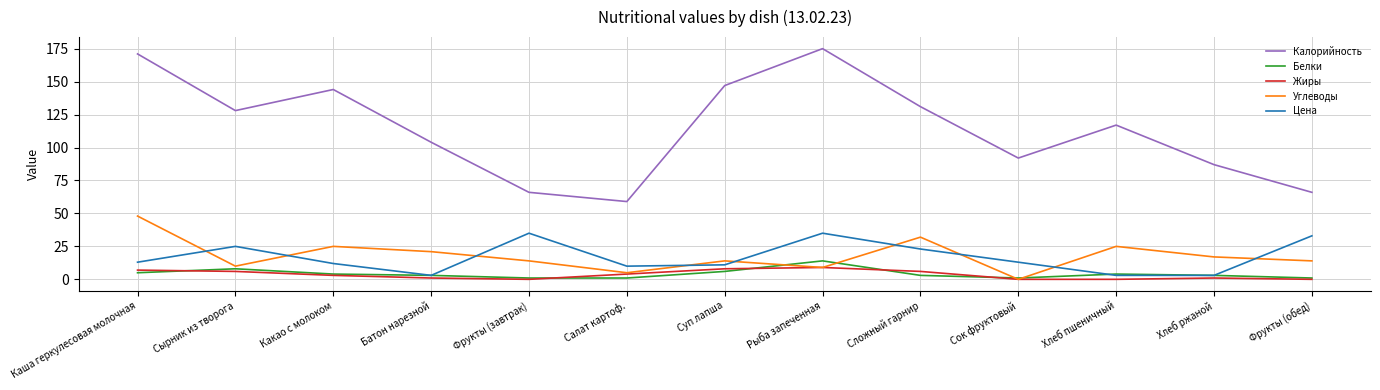

What is the total value across all series at Сырник из творога?

177